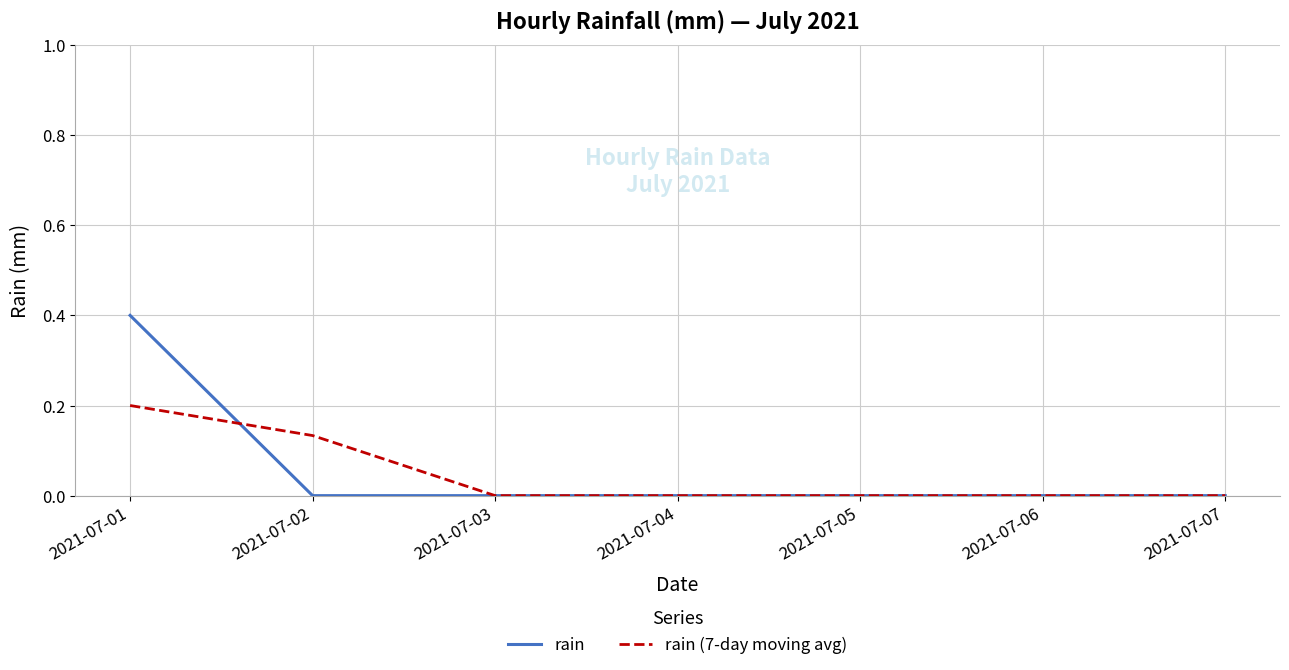

What is the highest value of the rain (7-day moving avg) series?

0.2